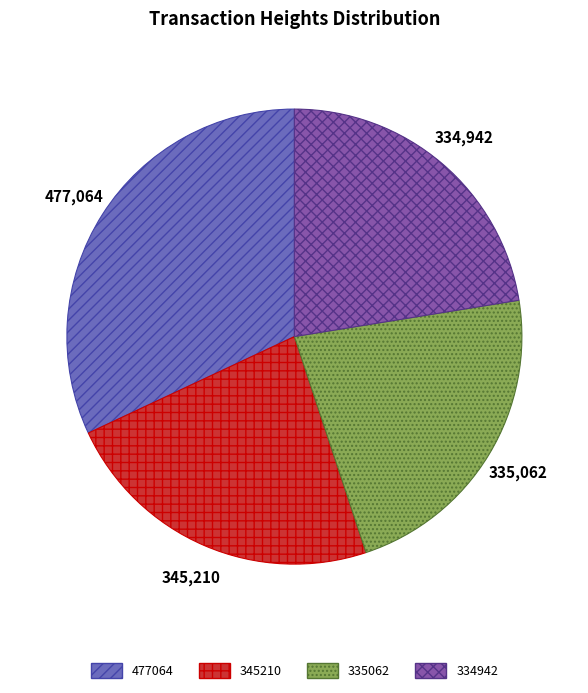

How many slices are in this pie chart?

4